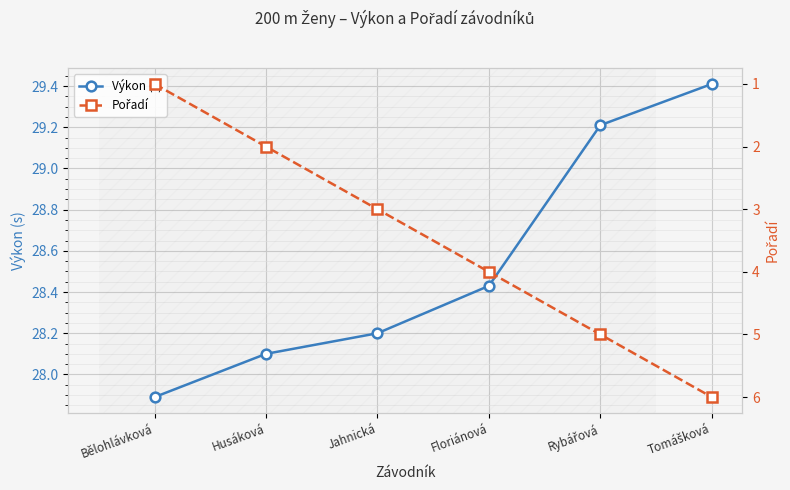

The value of Výkon (s) at Floriánová is 9.3. True or false?

False